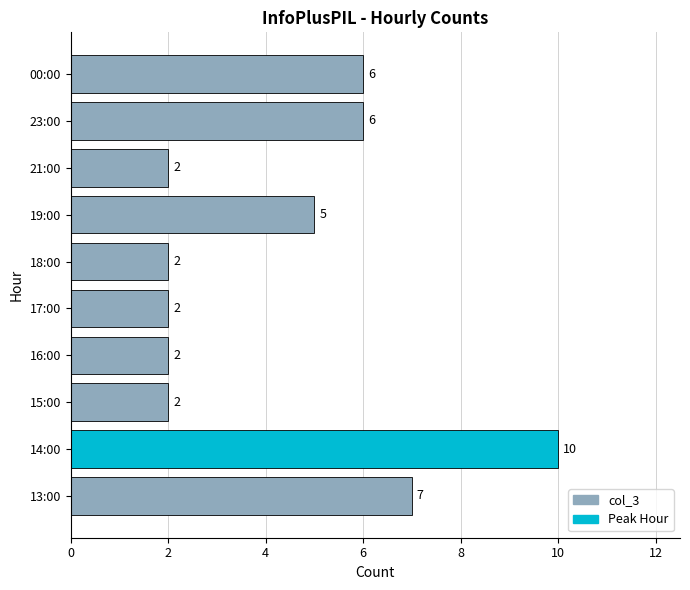

What is the maximum value shown in the chart?

10